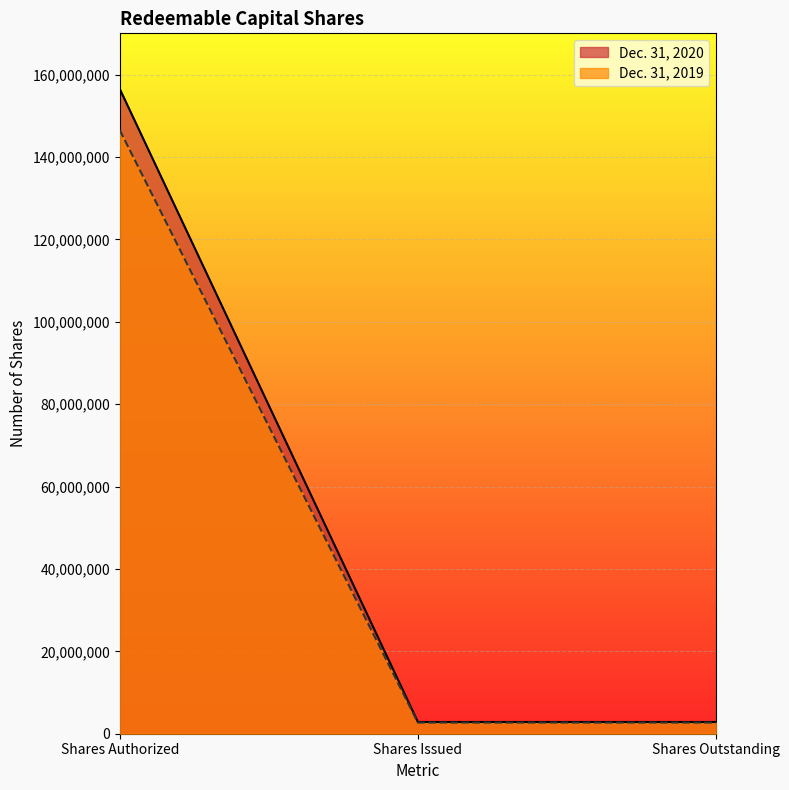

Which has a higher value, Shares Issued or Shares Authorized?

Shares Authorized